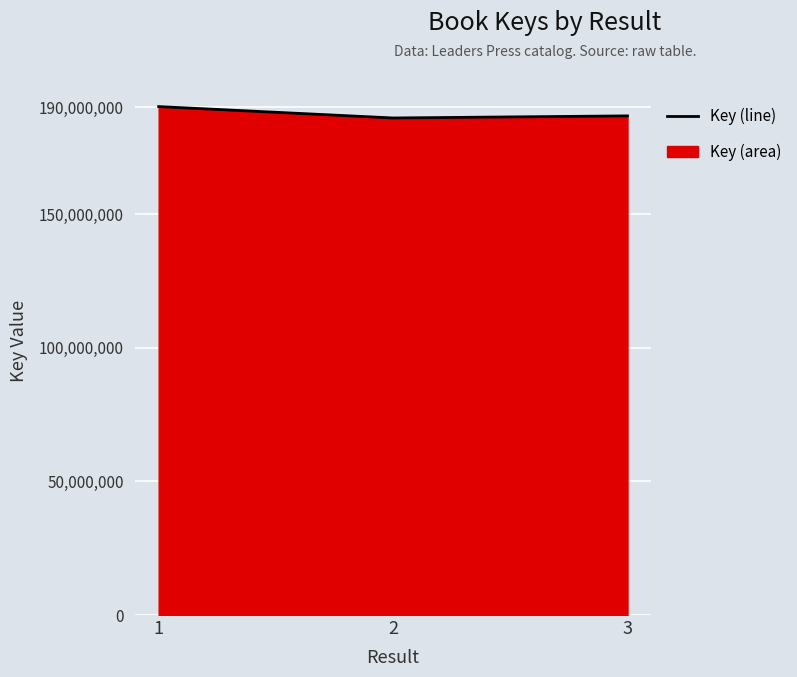

What is the change in value from 2 to 3?

+782468